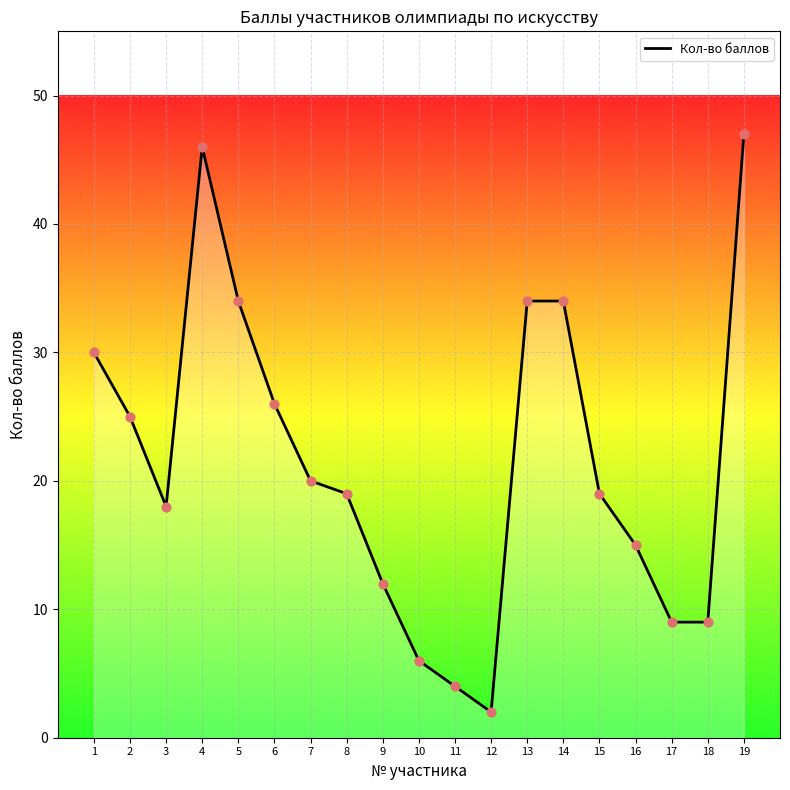

Which has a higher value, 4 or 2?

4